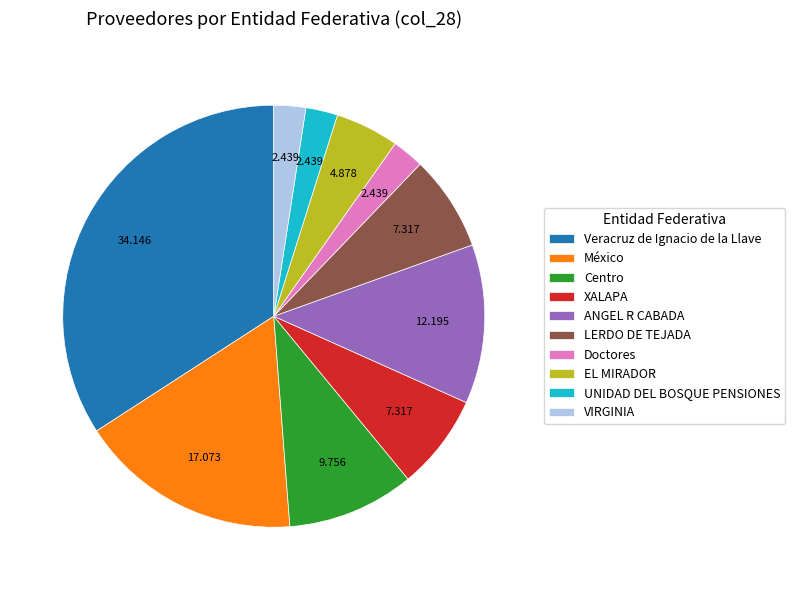

Does ANGEL R CABADA represent more than half of the total?

No